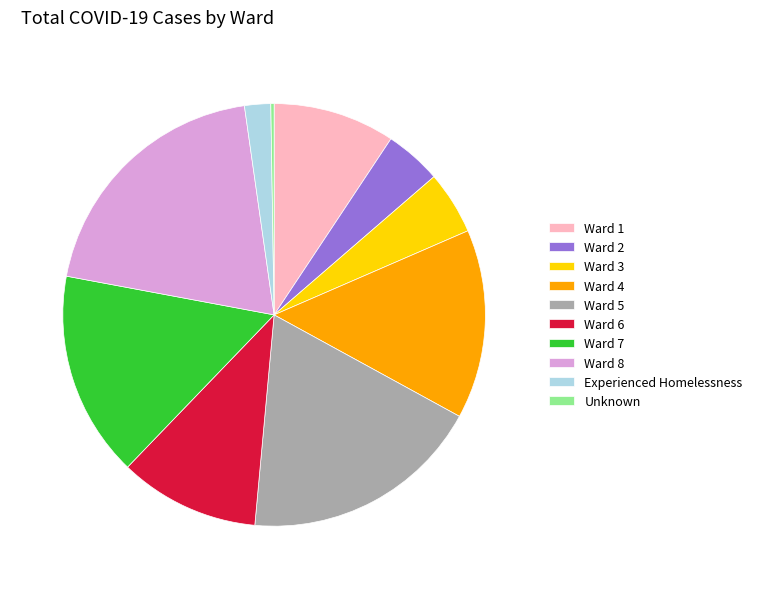

Approximately how many times larger is the value at Ward 5 compared to Ward 1?

2.0